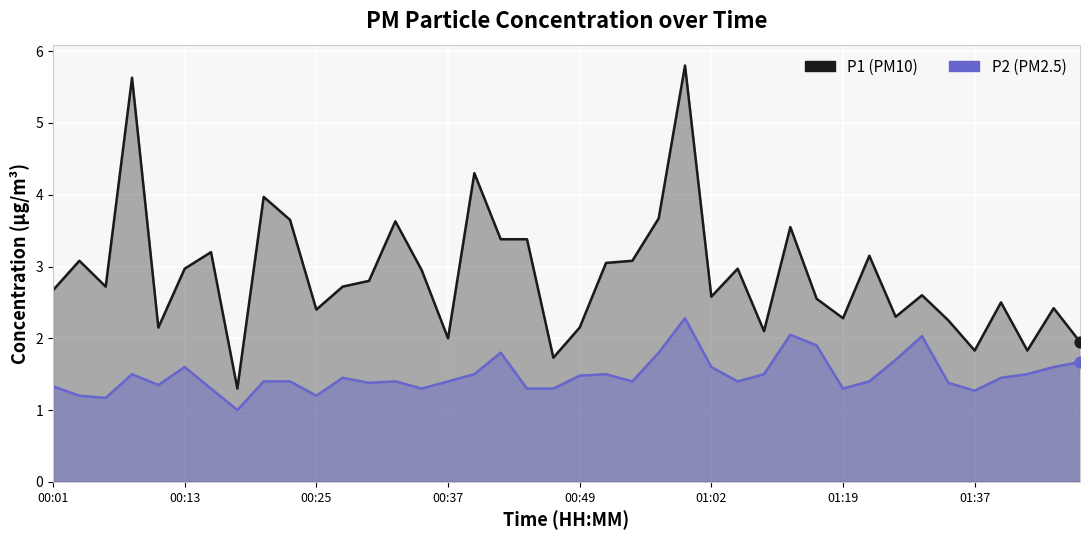

At how many categories does at least one series exceed 3?

15